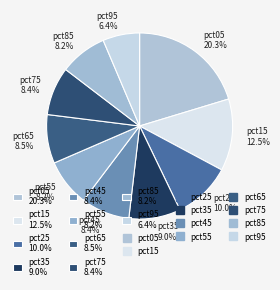

Is it true that pct55 is 8% of the pie?

True